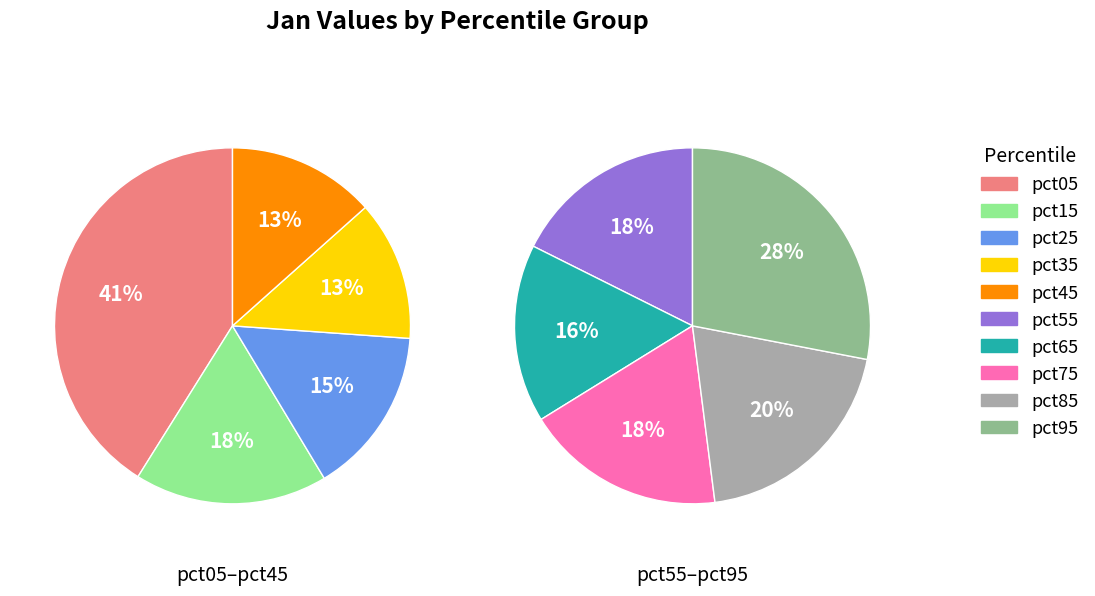

Does pct85 represent more than half of the total?

No